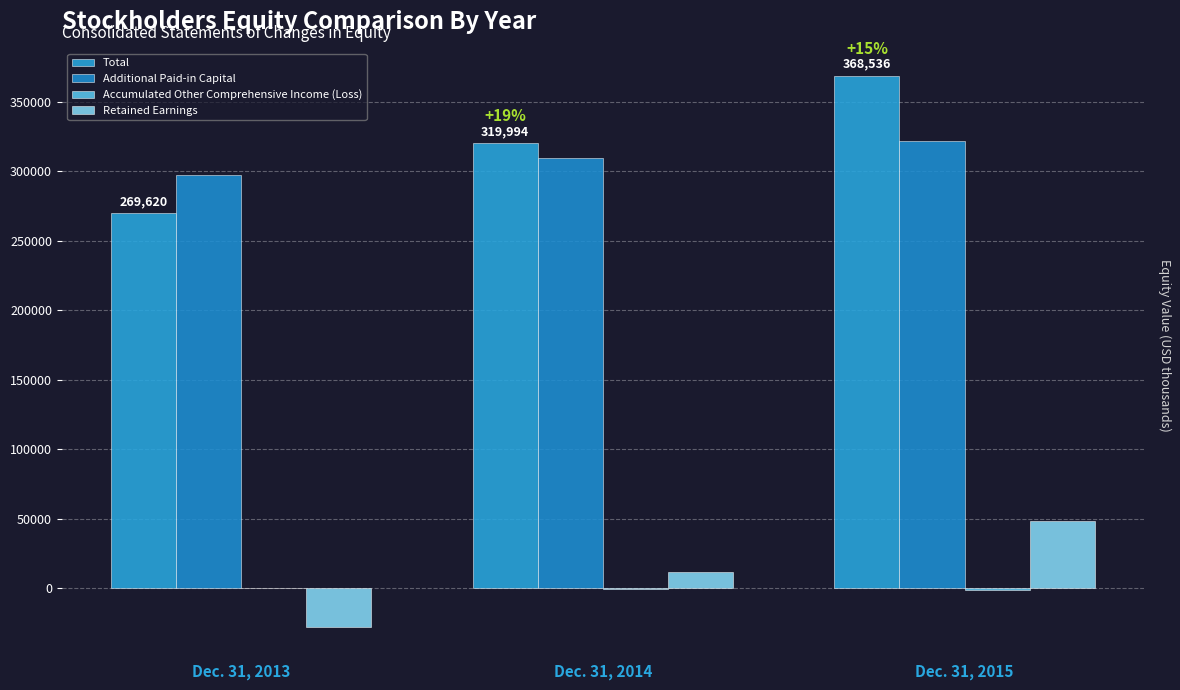

The value of Accumulated Other Comprehensive Income (Loss) at Dec. 31, 2014 is -744. True or false?

True